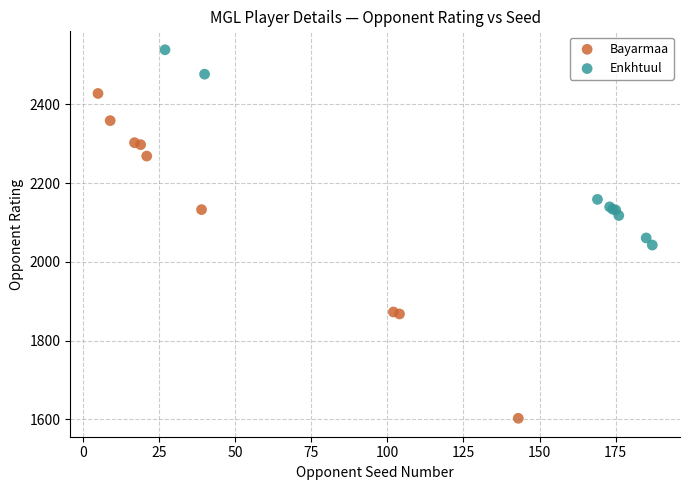

Which series reaches the minimum Y coordinate?

Bayarmaa